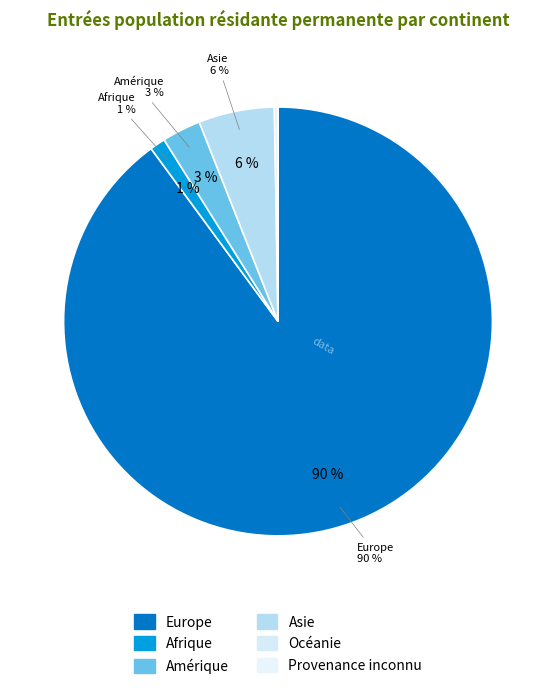

Count the number of slices in the pie.

6